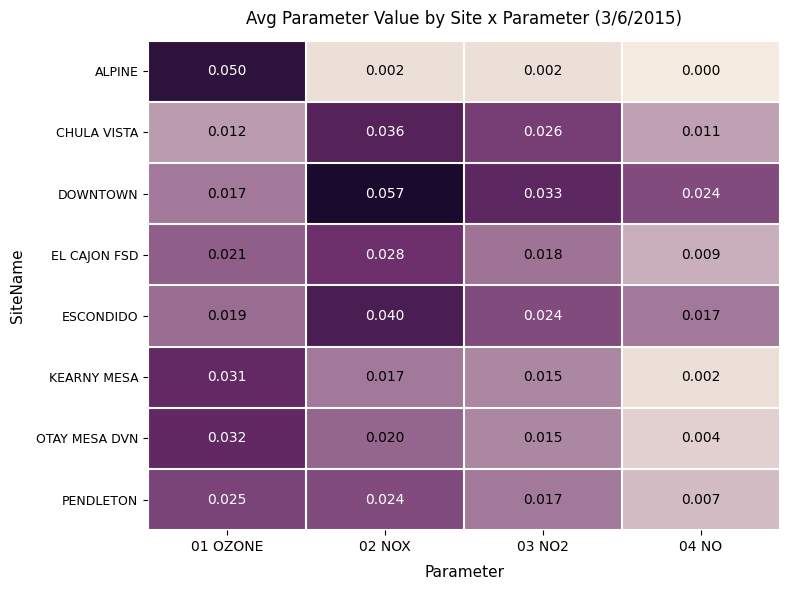

Which series changed the most between 01 OZONE and 02 NOX?

ALPINE